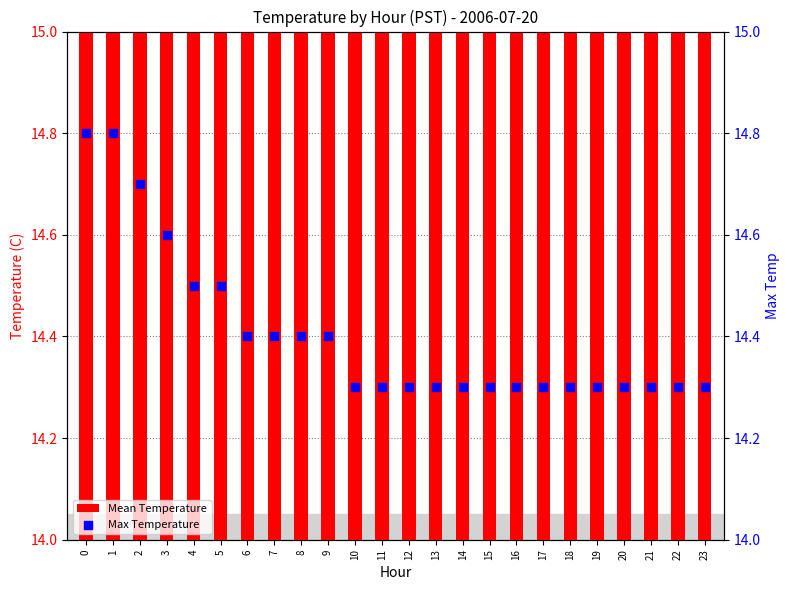

Which series has the widest spread of Y values?

Max Temperature